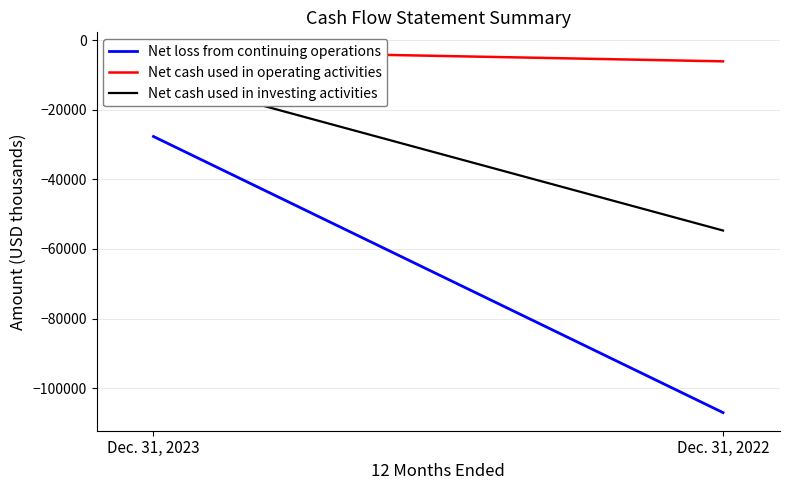

What is the sum of all Net loss from continuing operations values?

-20207850.0